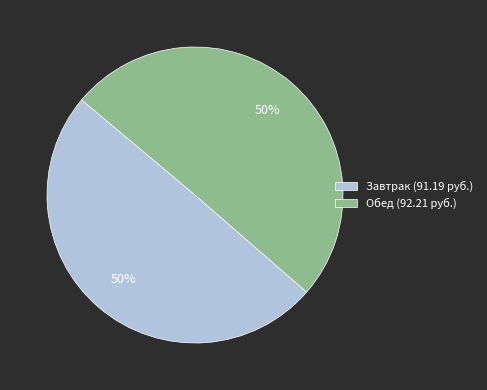

To the nearest percent, what portion does Завтрак (91.19 руб.) represent?

50%